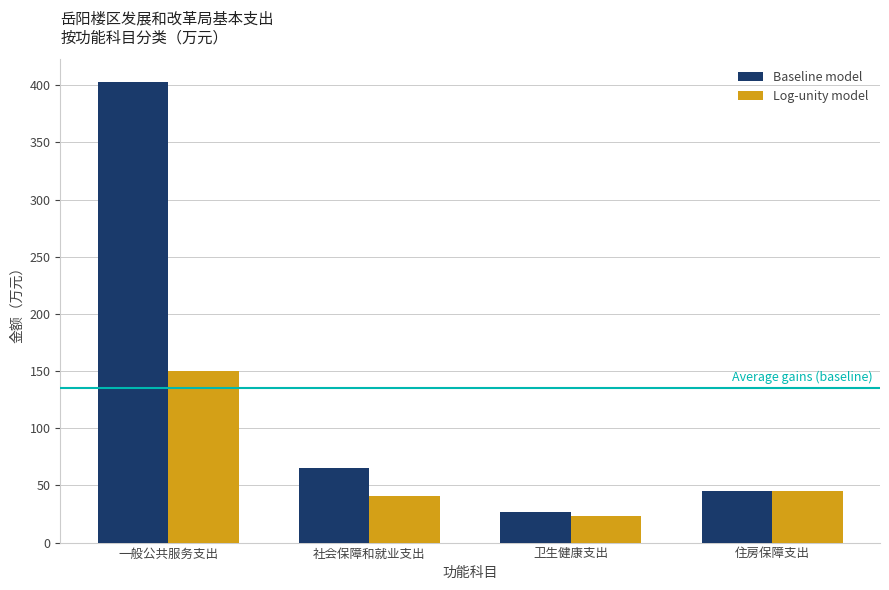

What is the label of the 4th bar from the left?

住房保障支出